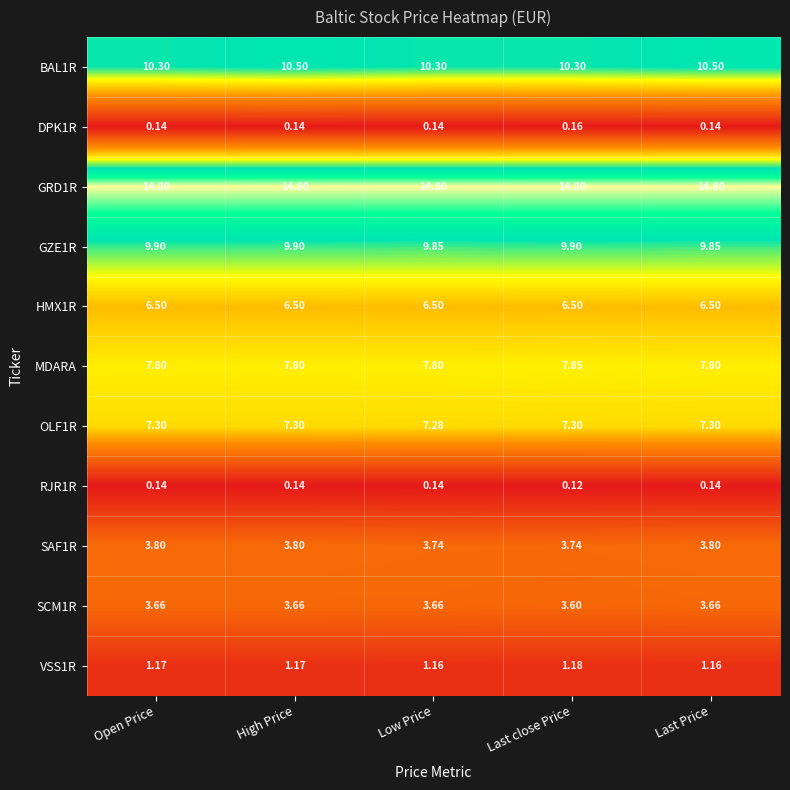

Which label corresponds to the smallest value in the chart?

Last close Price